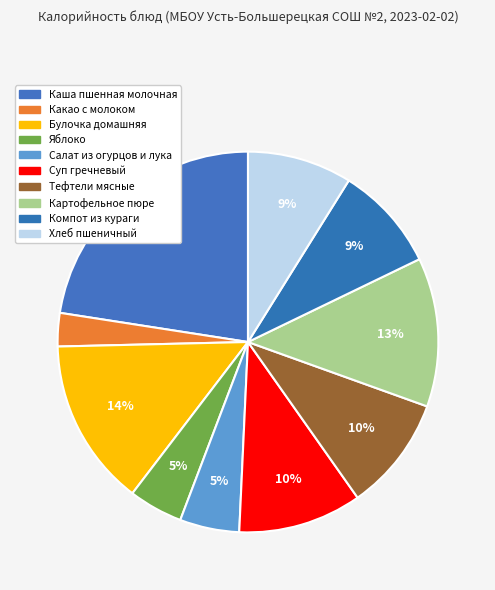

Between Каша пшенная молочная and Хлеб пшеничный, which is larger?

Каша пшенная молочная